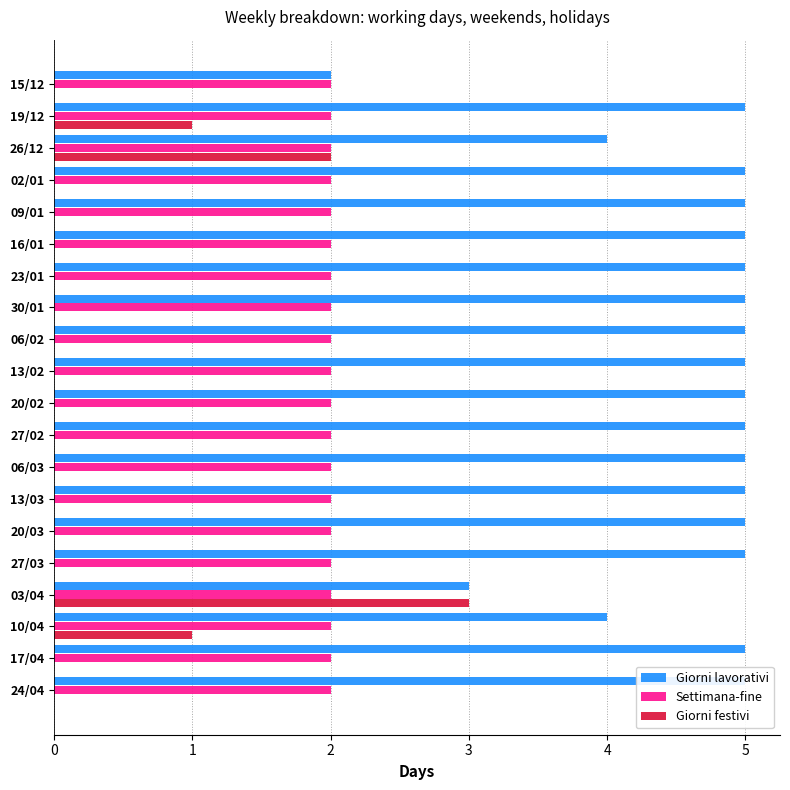

What is the sum of all Giorni lavorativi values?

93.0